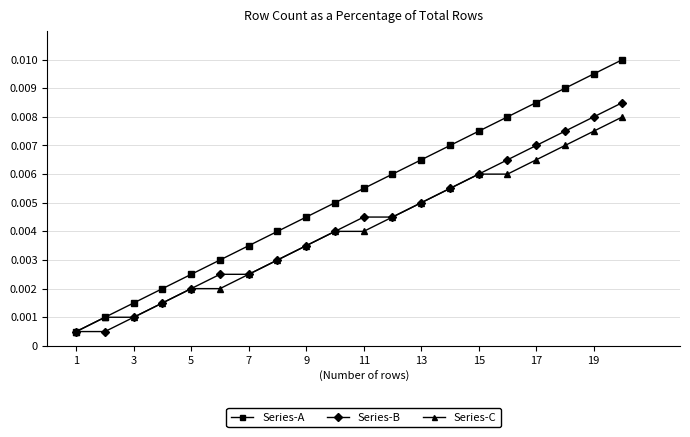

Which series has the widest spread of values?

Series-A